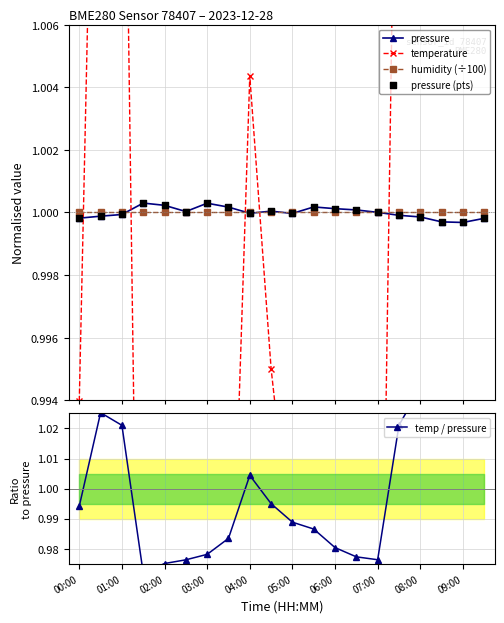

Which series has the largest total across all categories?

temp / pressure